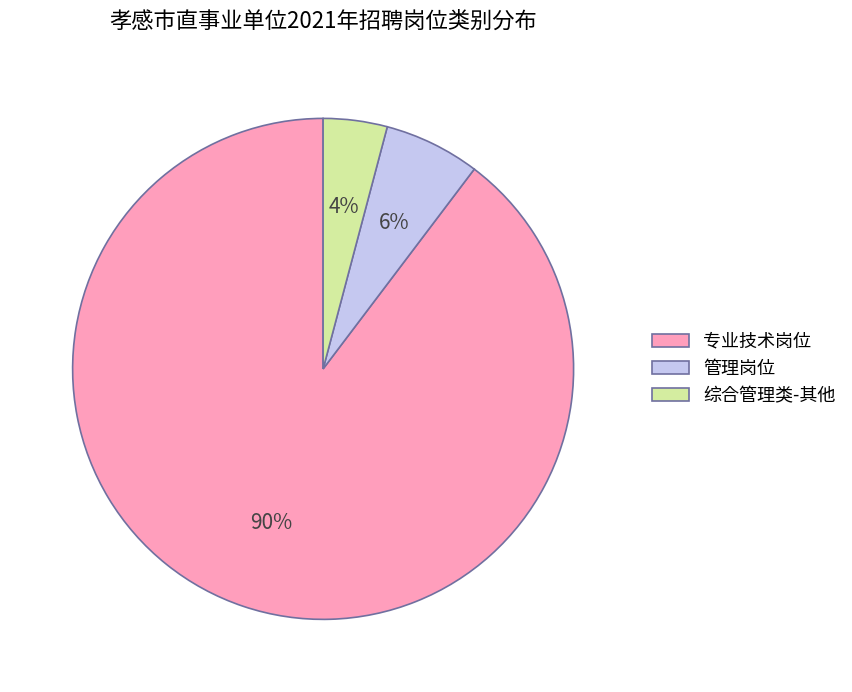

True or false: 专业技术岗位 accounts for 99% of the total.

False